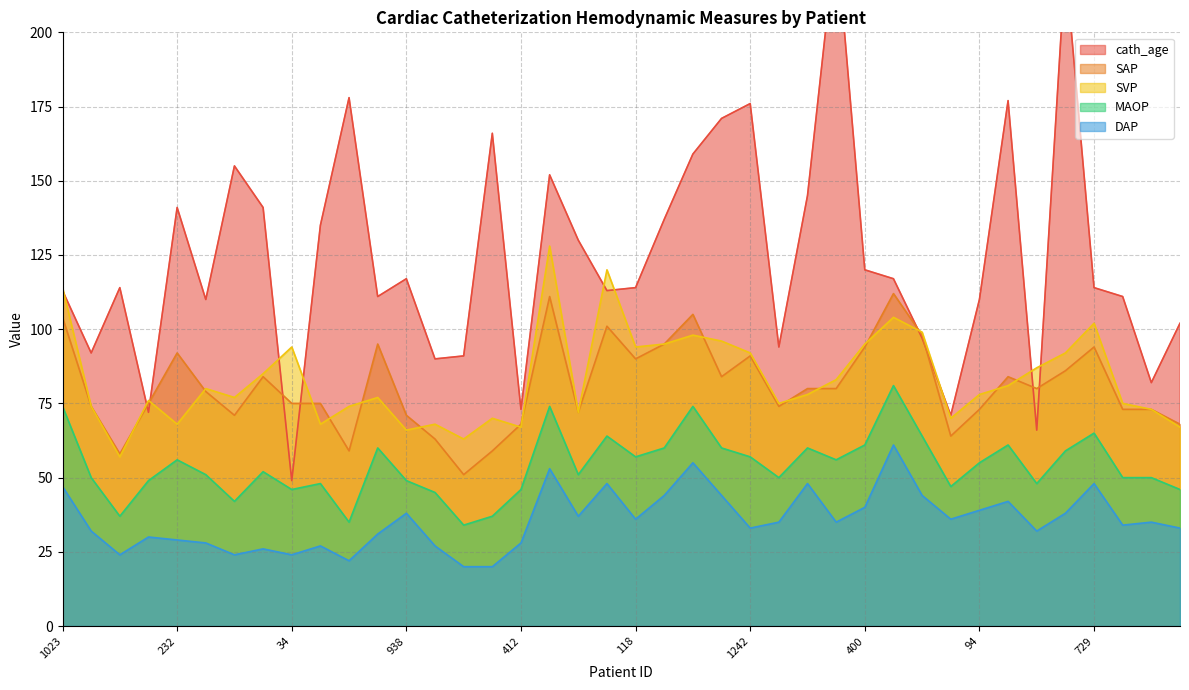

What is the total value across all series at 400?

410